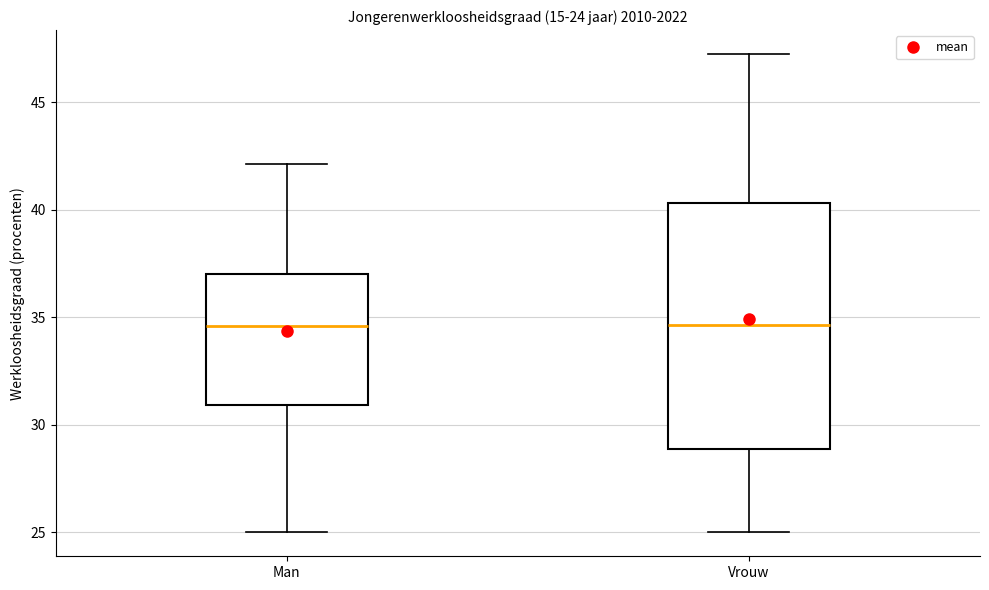

Comparing the boxes themselves (not the whiskers), which one is the tallest?

Vrouw